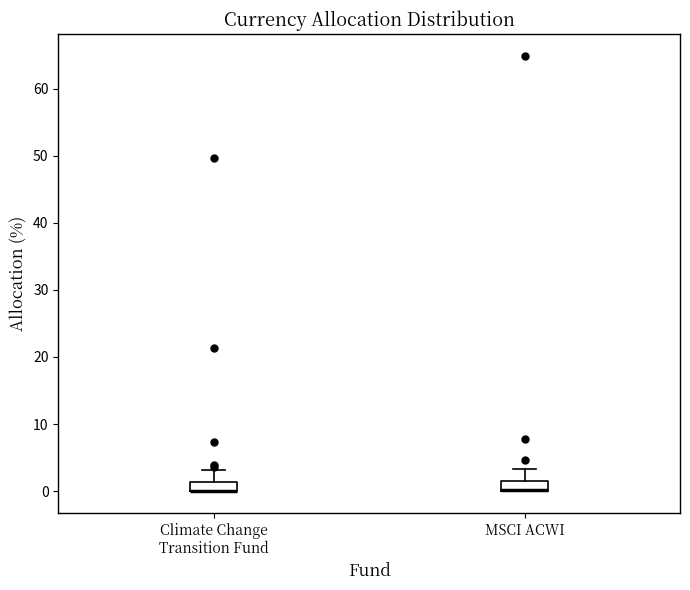

Where is the lower edge of the box for MSCI ACWI on the y-axis? The values are not printed on the chart, so give them approximately, as read against the axis.

0